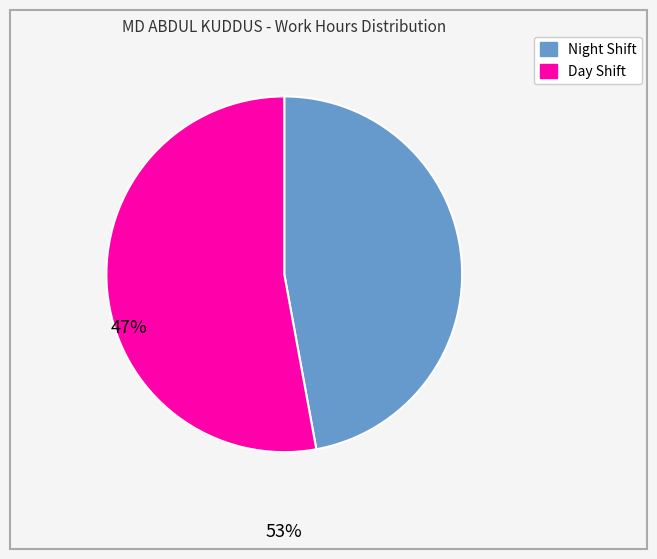

Is there a majority slice in this chart?

Yes